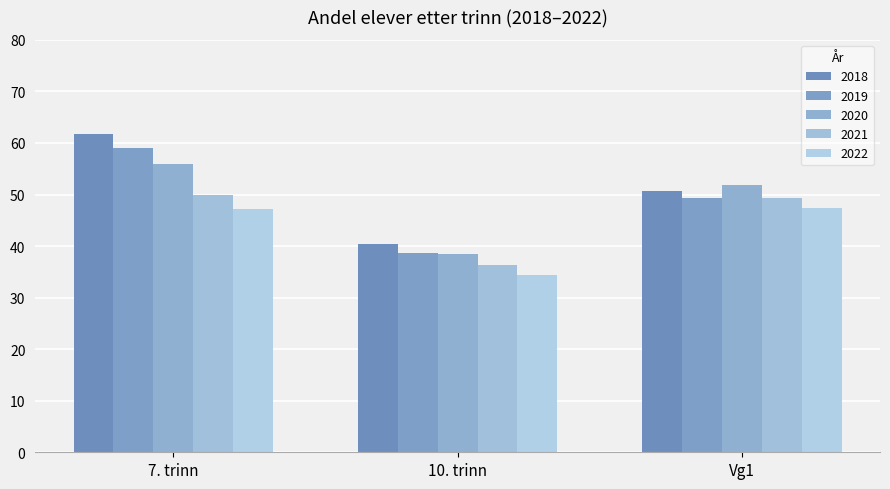

What is the greatest value displayed?

61.7